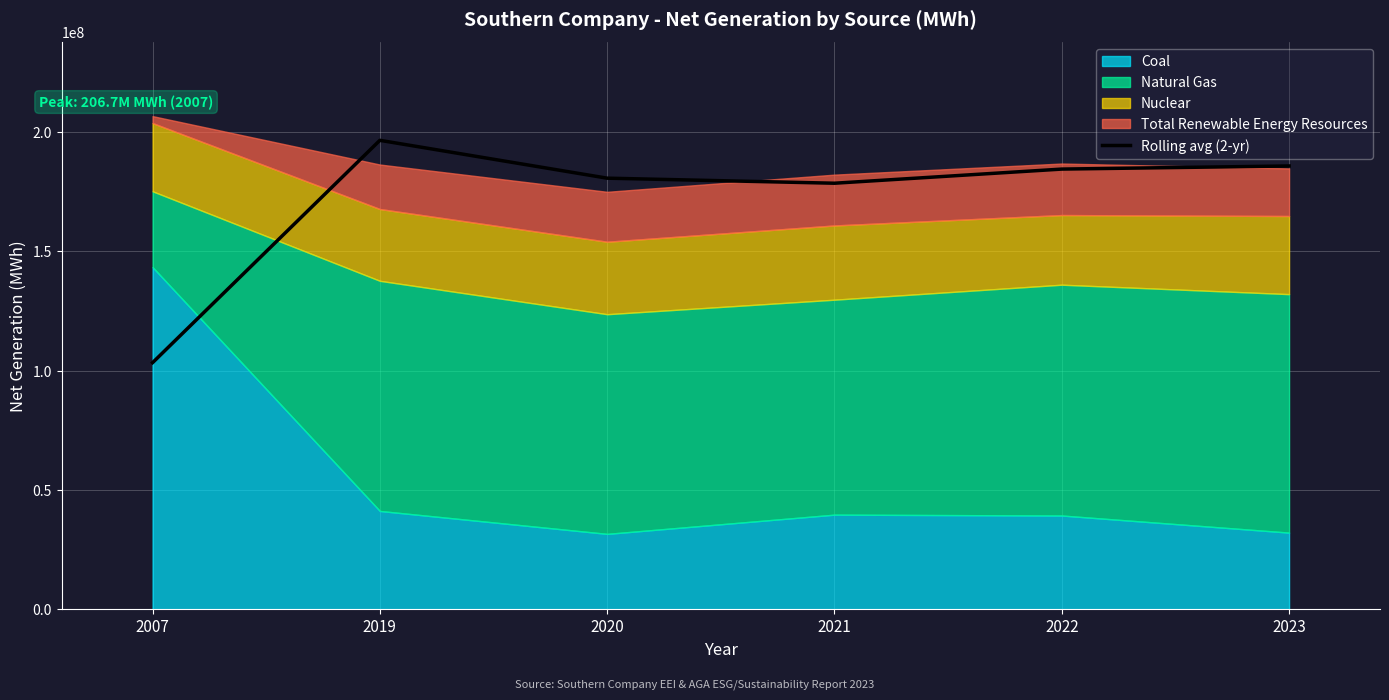

What is the sum of all values?

1029567433.0